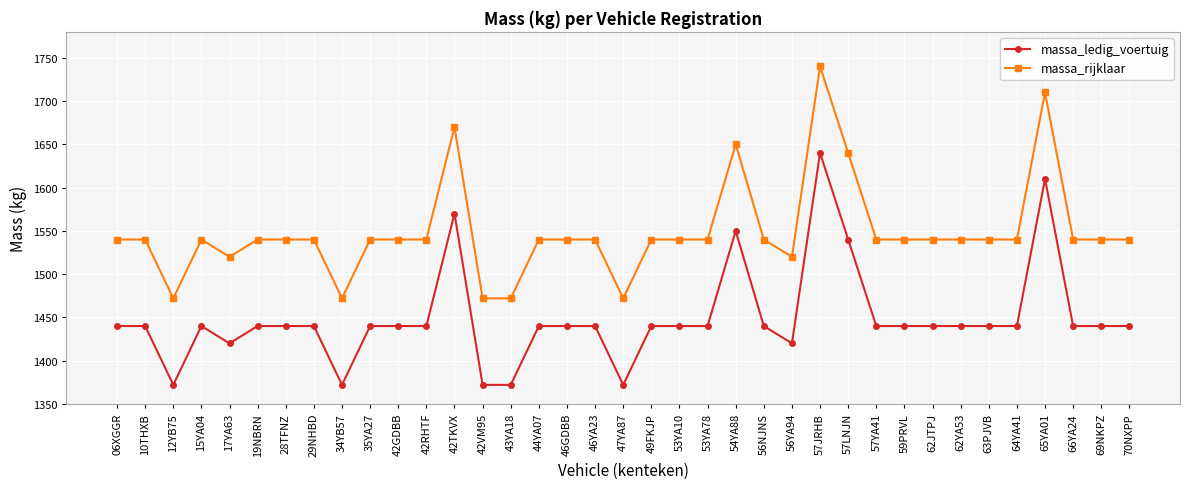

List the series in order of their overall mean, highest first.

massa_rijklaar, massa_ledig_voertuig